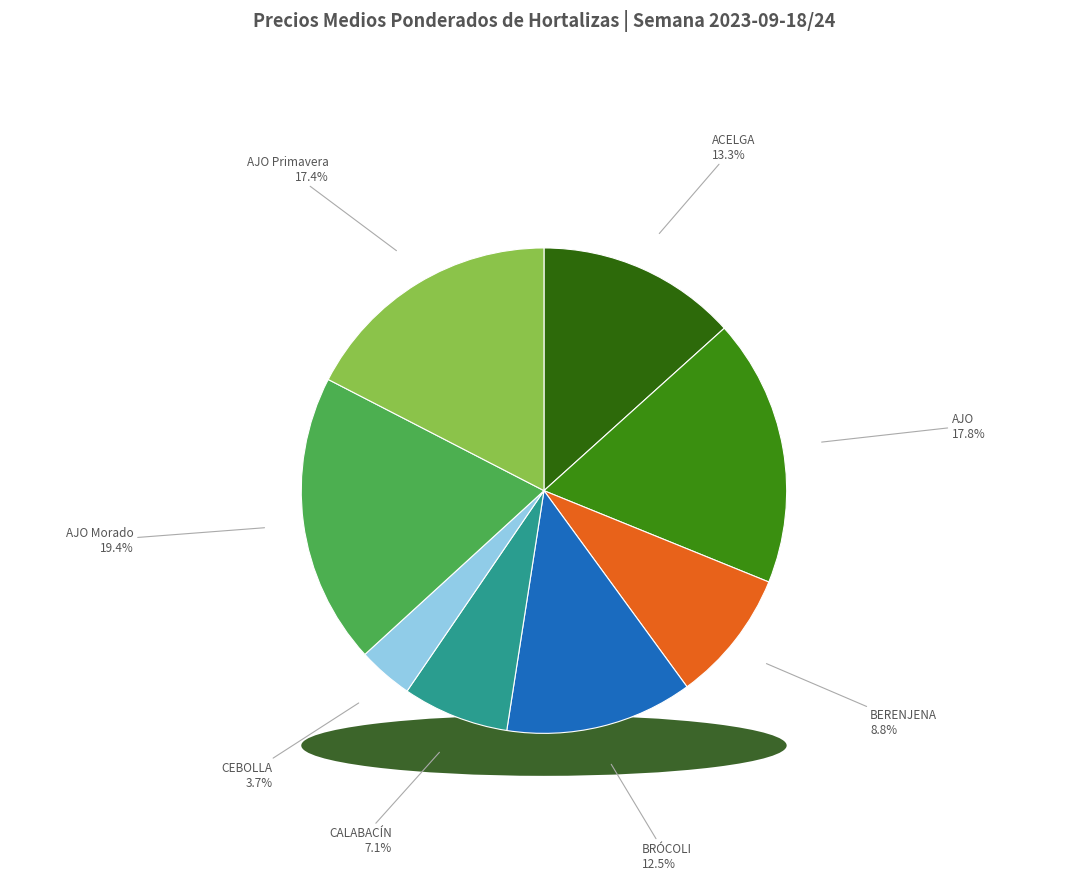

Count the number of slices in the pie.

8